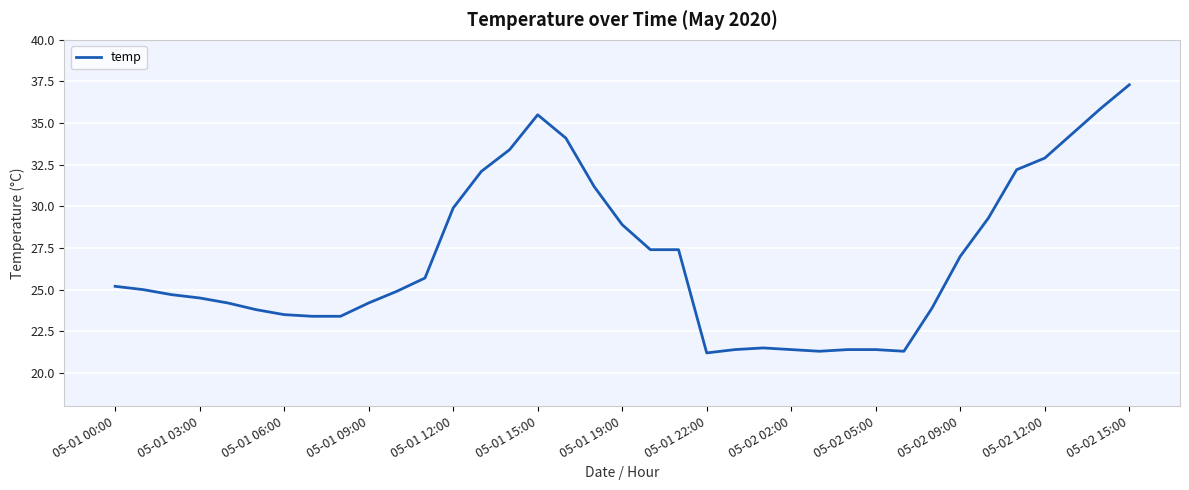

What is the minimum value shown in the chart?

21.2